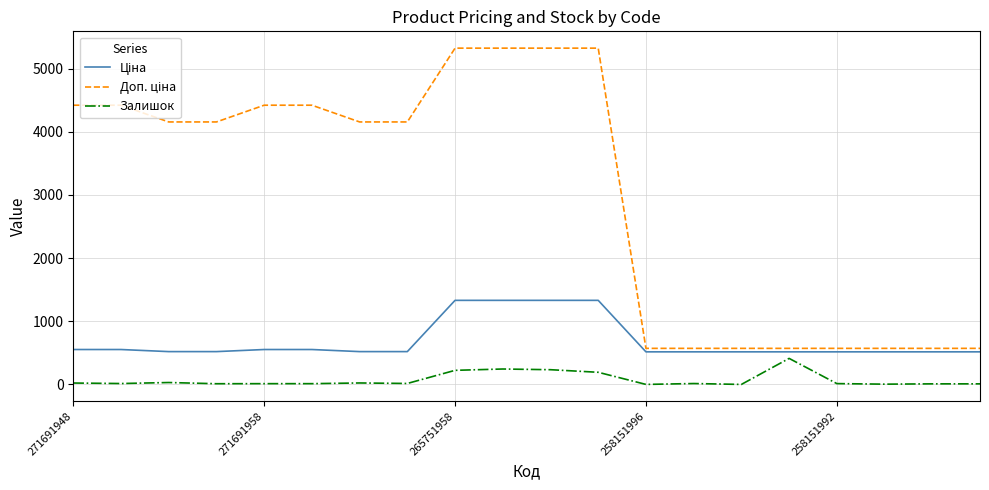

What is the maximum value for Залишок?

412.0